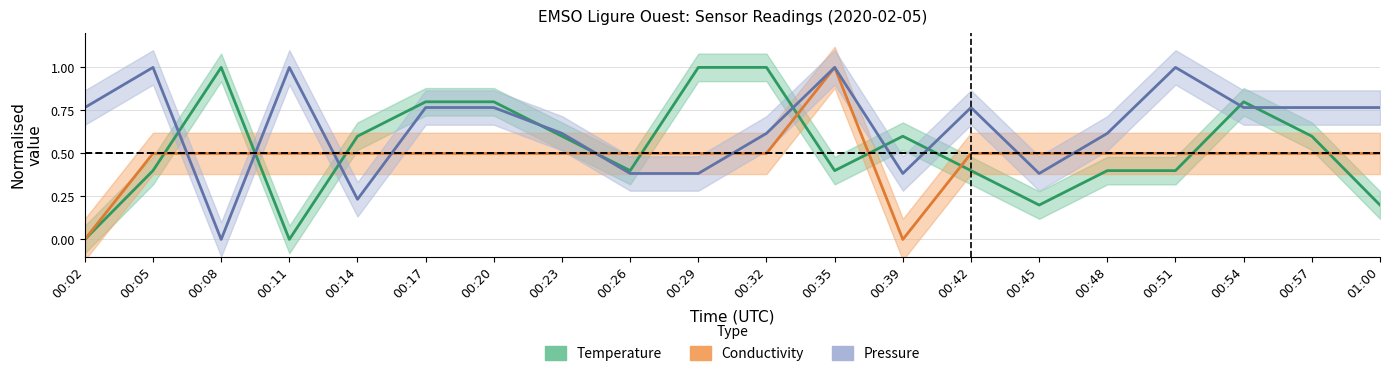

How many lines are shown in the chart?

3